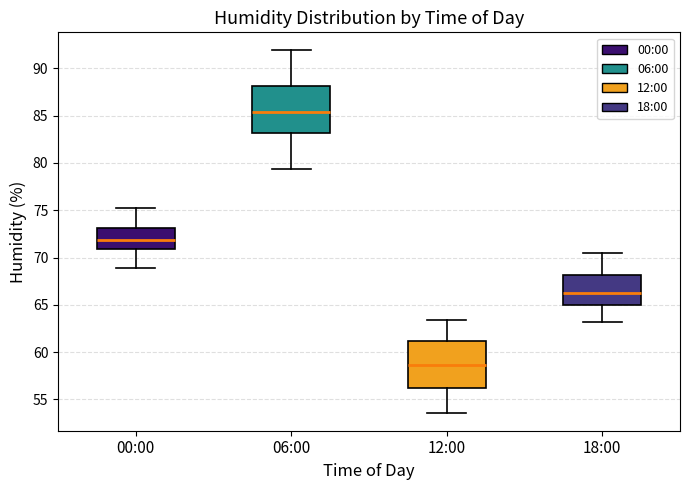

Reading left to right, read every box against the y-axis: the position of its median line, the range the box covers, and the ends of its whiskers. The values are not printed on the chart, so give them approximately, as read against the axis.

00:00: median 72.0, box 71.0 to 73.0, whiskers 69.0 to 75.0
06:00: median 85.5, box 83.0 to 88.0, whiskers 79.5 to 92.0
12:00: median 58.5, box 56.5 to 61.0, whiskers 53.5 to 63.5
18:00: median 66.5, box 65.0 to 68.0, whiskers 63.0 to 70.5